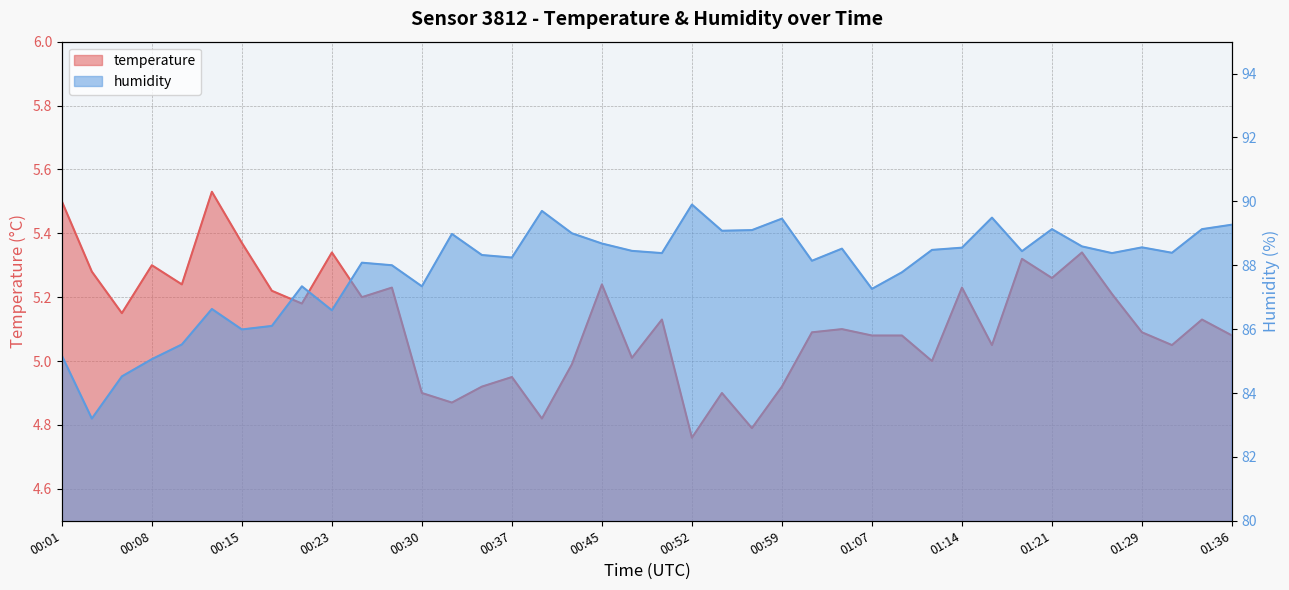

Where is the first local minimum for humidity?

00:03